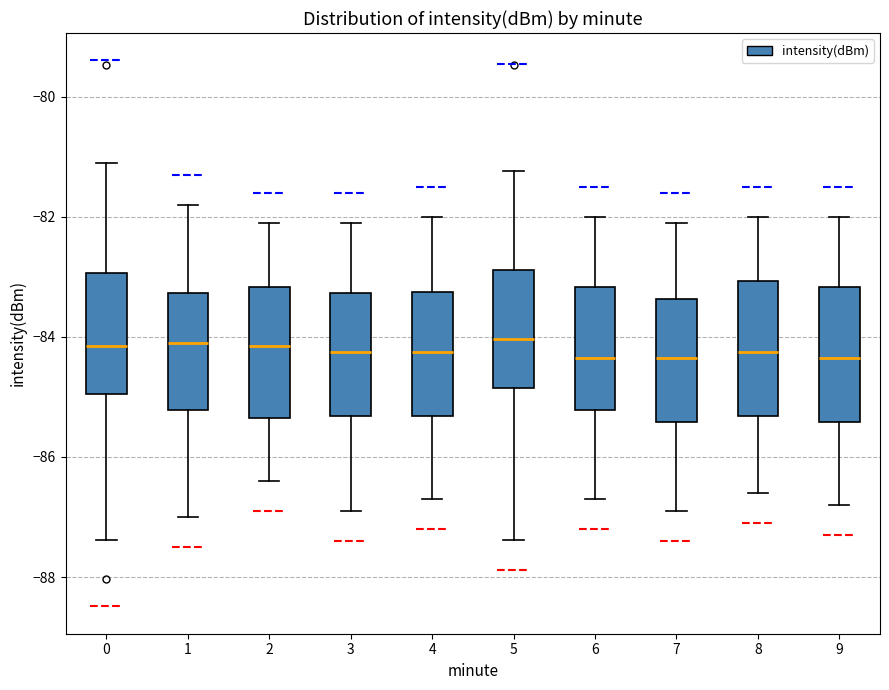

Reading left to right, read every box against the y-axis: the position of its median line, the range the box covers, and the ends of its whiskers. The values are not printed on the chart, so give them approximately, as read against the axis.

0: median -84.2, box -85.0 to -83.0, whiskers -87.4 to -81.0
1: median -84.0, box -85.2 to -83.2, whiskers -87.0 to -81.8
2: median -84.2, box -85.4 to -83.2, whiskers -86.4 to -82.0
3: median -84.2, box -85.4 to -83.2, whiskers -86.8 to -82.0
4: median -84.2, box -85.4 to -83.2, whiskers -86.6 to -82.0
5: median -84.0, box -84.8 to -82.8, whiskers -87.4 to -81.2
6: median -84.4, box -85.2 to -83.2, whiskers -86.6 to -82.0
7: median -84.4, box -85.4 to -83.4, whiskers -86.8 to -82.0
8: median -84.2, box -85.4 to -83.0, whiskers -86.6 to -82.0
9: median -84.4, box -85.4 to -83.2, whiskers -86.8 to -82.0